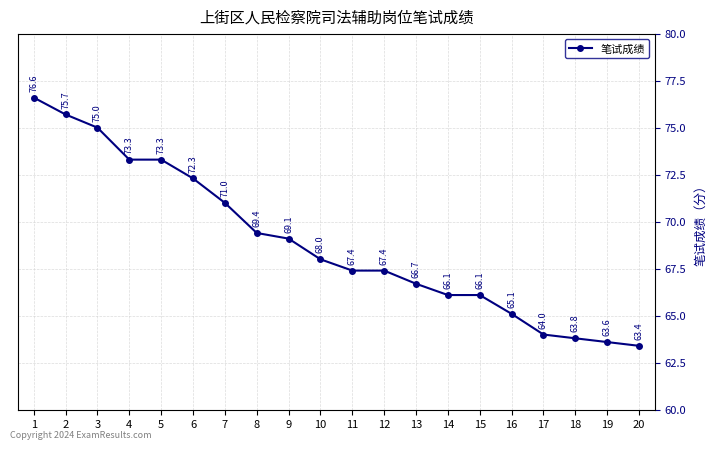

What is the smallest value displayed?

63.4